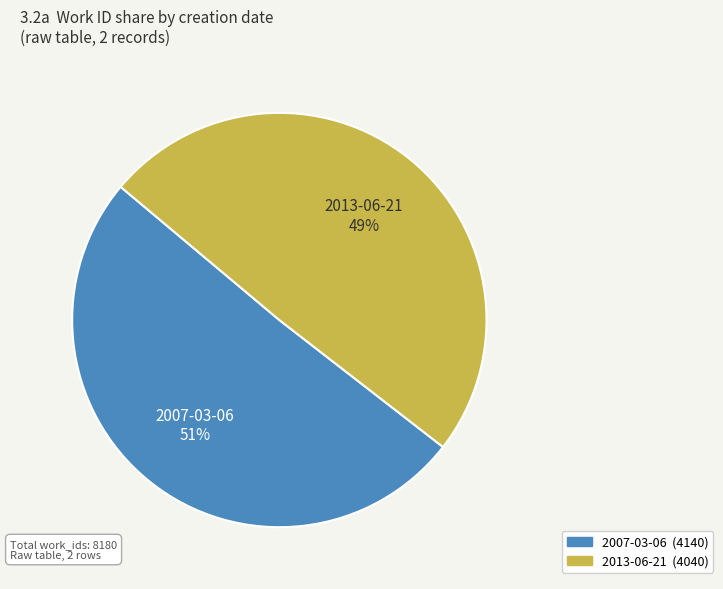

Is it true that 2007-03-06 is 45% of the pie?

False